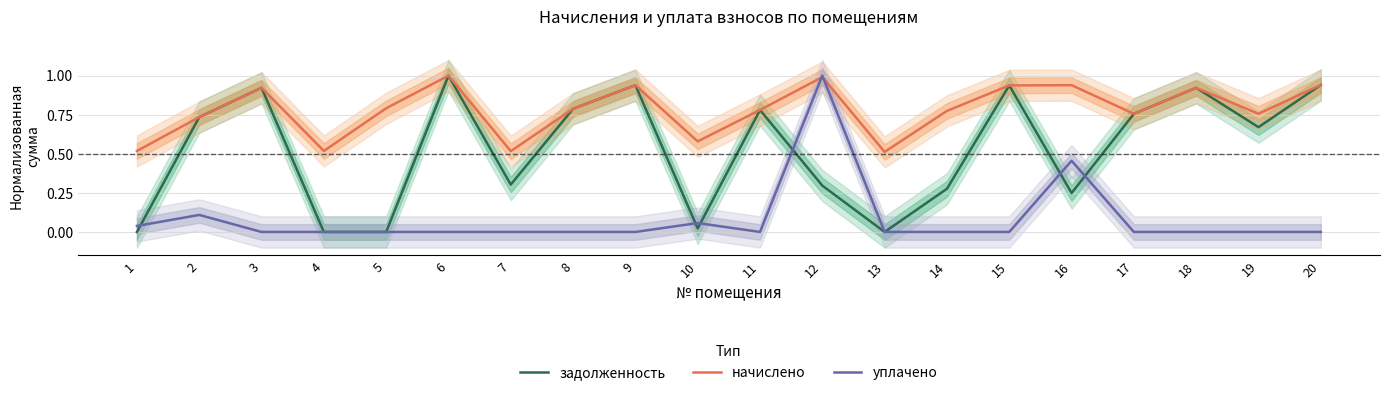

Rank the categories by задолженность value from lowest to highest.

1, 4, 5, 13, 10, 16, 14, 12, 7, 19, 2, 17, 11, 8, 3, 18, 15, 9, 20, 6